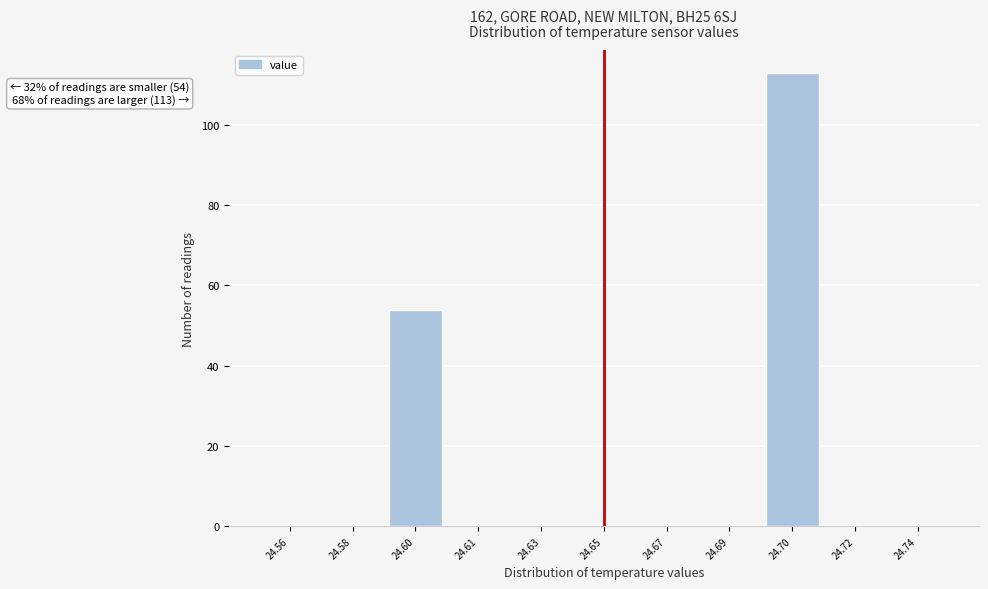

Reading left to right, transcribe all the data shown in this chart.

24.56=0	24.58=0	24.60=54	24.61=0	24.63=0	24.65=0	24.67=0	24.69=0	24.70=113	24.72=0	24.74=0